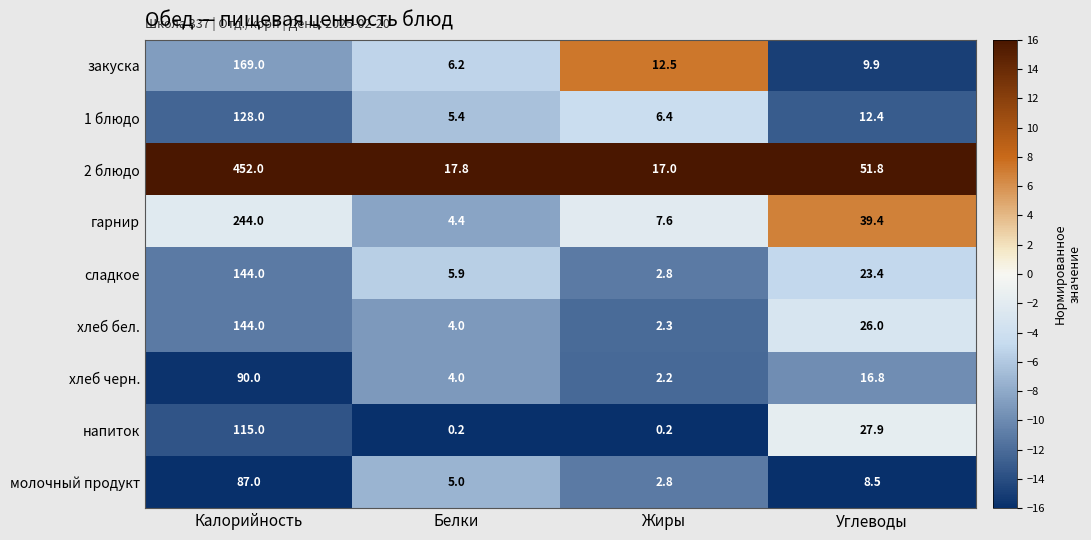

Which series has the largest total across all categories?

2 блюдо